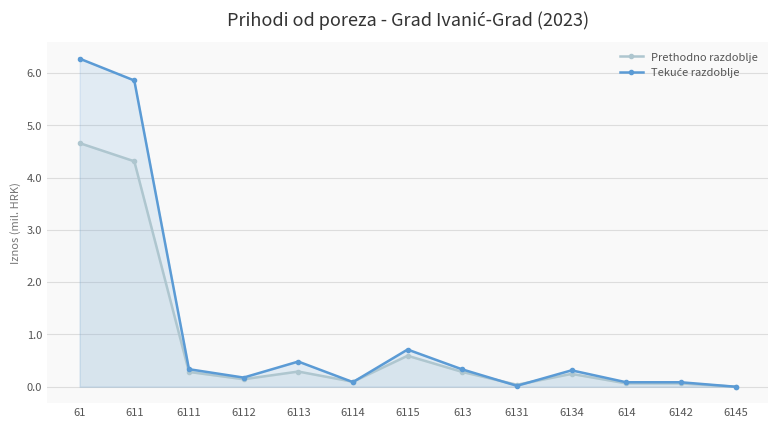

The value of Prethodno razdoblje at 6145 is 0.0. True or false?

True